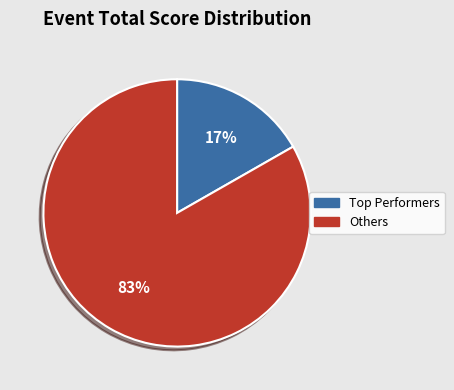

How many segments does this pie chart have?

2